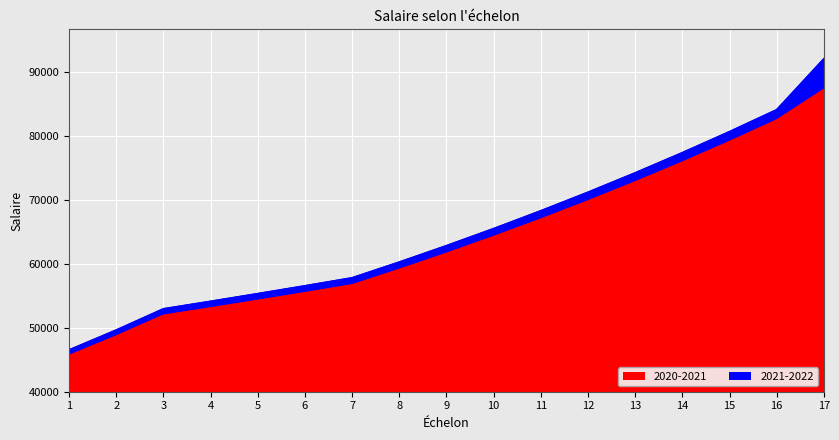

What is the sum of the 2020-2021 values at 15 and 11?

145993